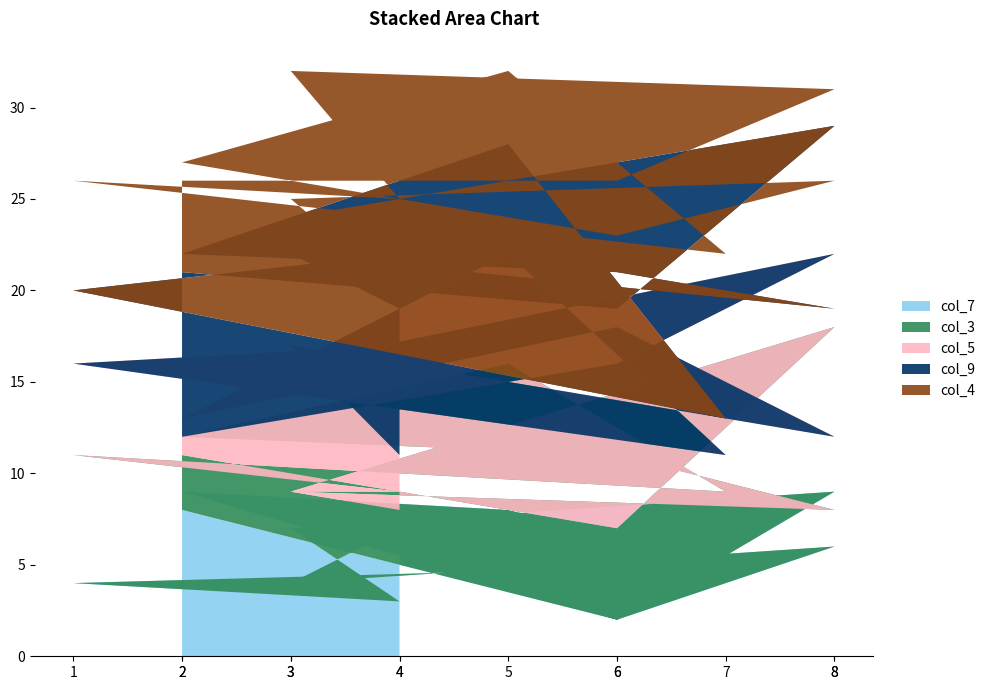

Reading left to right, what are all the values shown in this chart?

col_7: 8	2	9	7	3	4	5	8	9	2	6	4	7
col_3: 3	5	9	2	6	7	4	8	3	9	2	5	1
col_5: 1	9	4	7	8	5	2	6	1	7	4	8	3
col_9: 9	3	7	8	5	4	2	6	9	3	7	5	8
col_4: 5	7	2	8	3	6	9	4	5	2	7	3	1